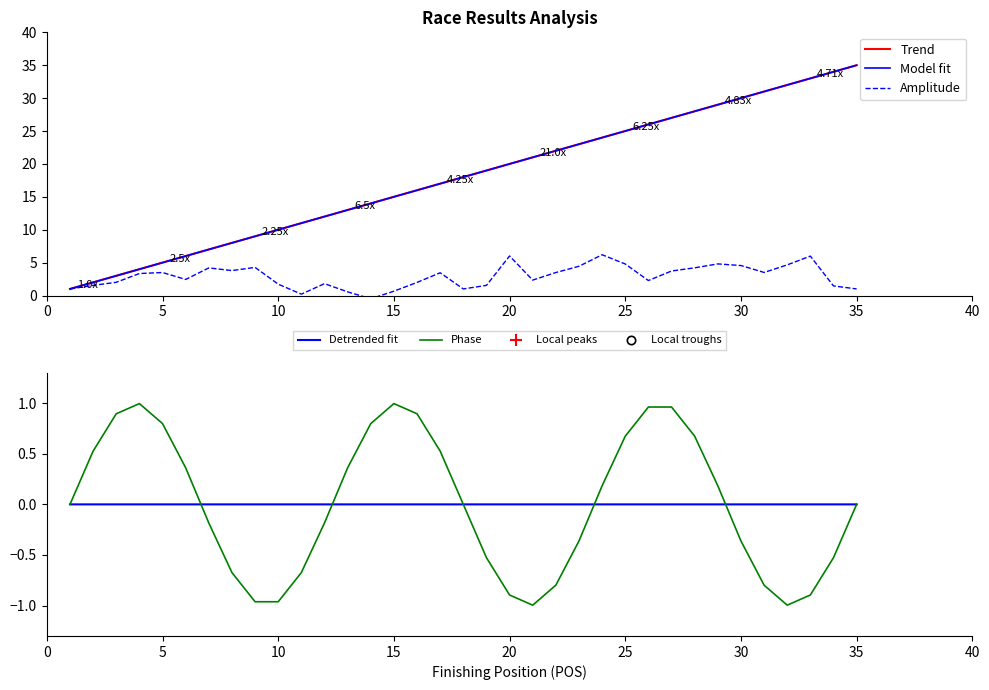

What is the difference between the maximum and minimum values in the Model fit series?

34.0